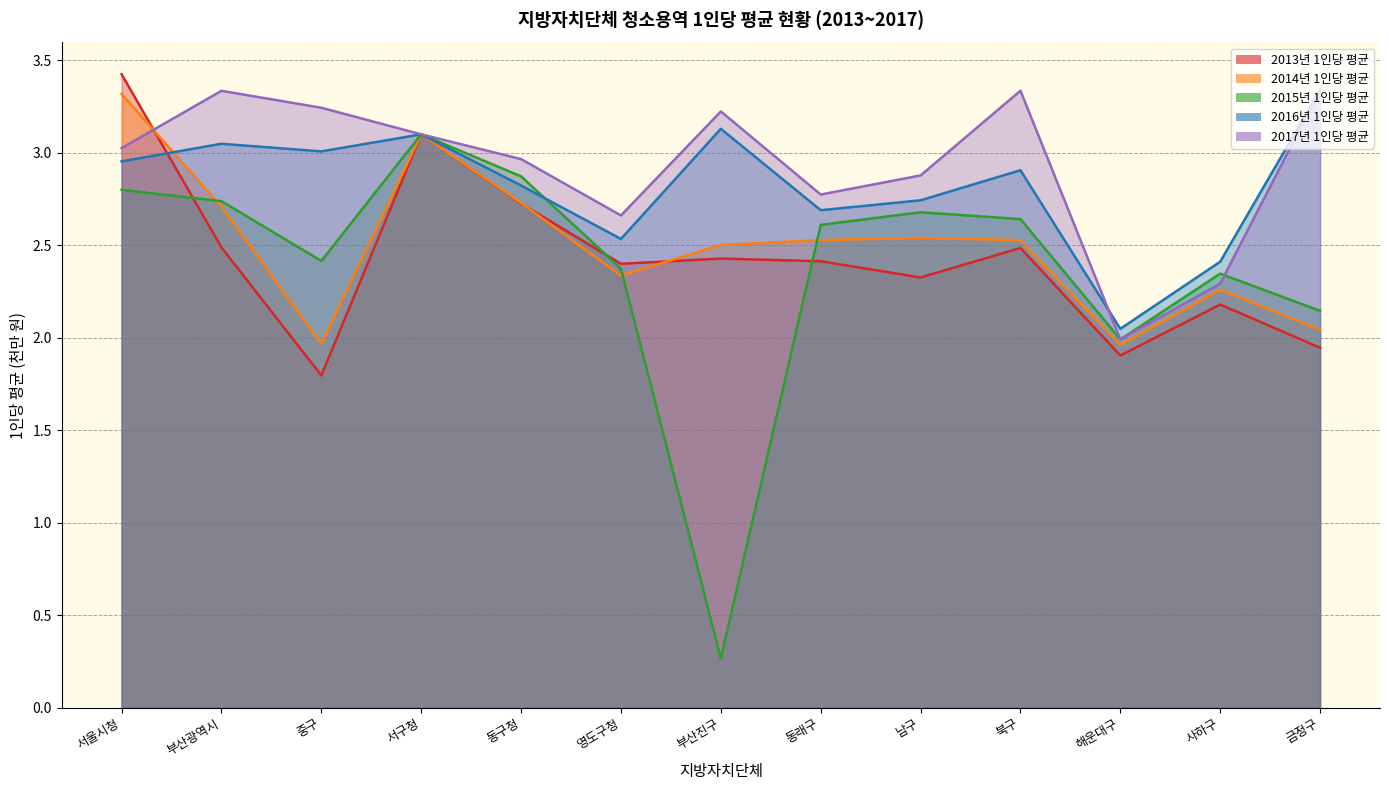

Count the number of data series in this chart.

5